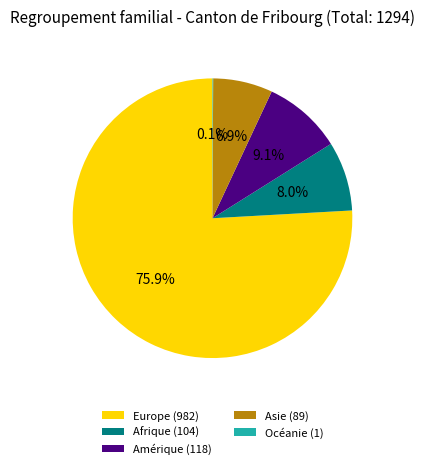

Combined, what portion of the pie is Asie (89) and Amérique (118)?

16.0%